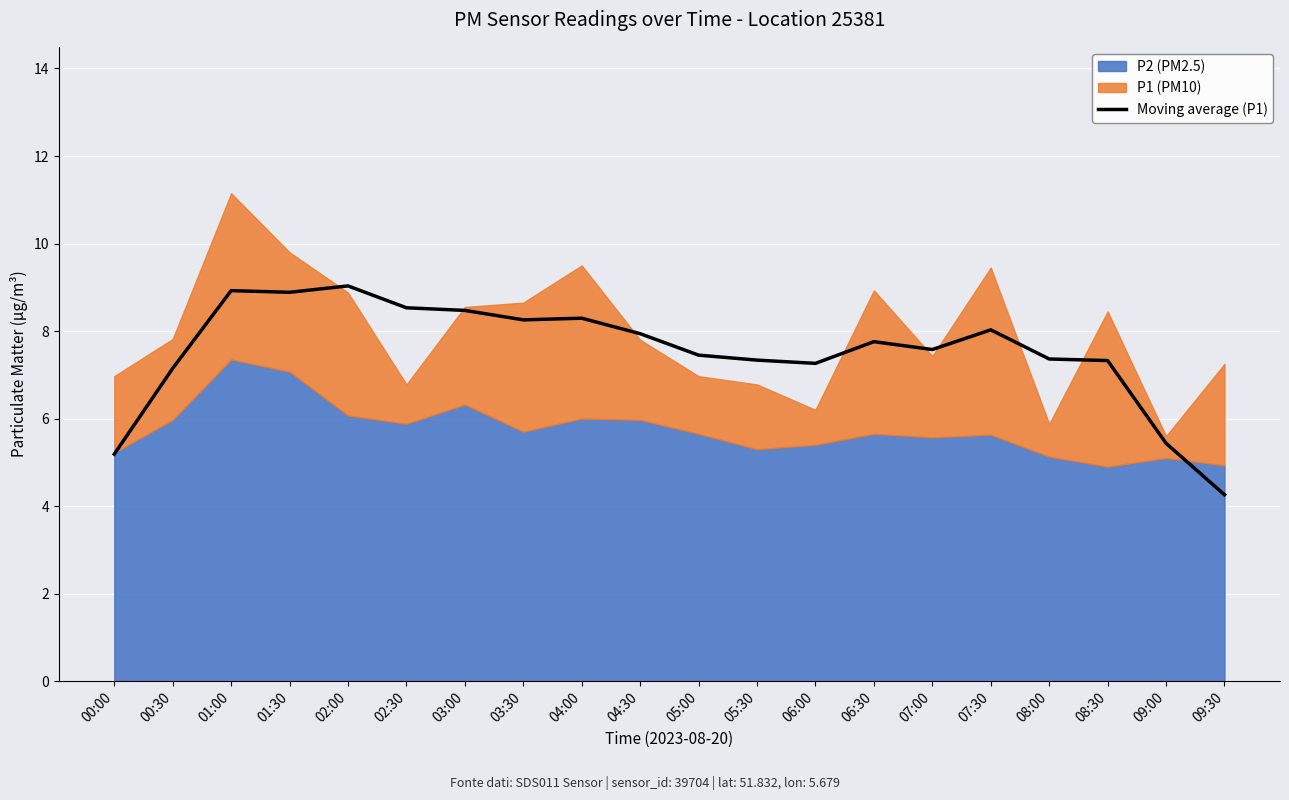

What is the maximum value for Moving average (P1)?

9.0